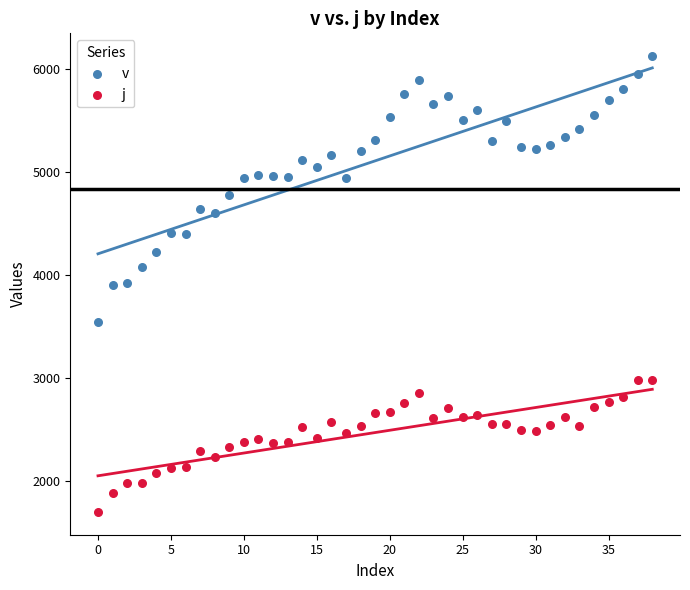

Which series contains the lowest Y value?

j